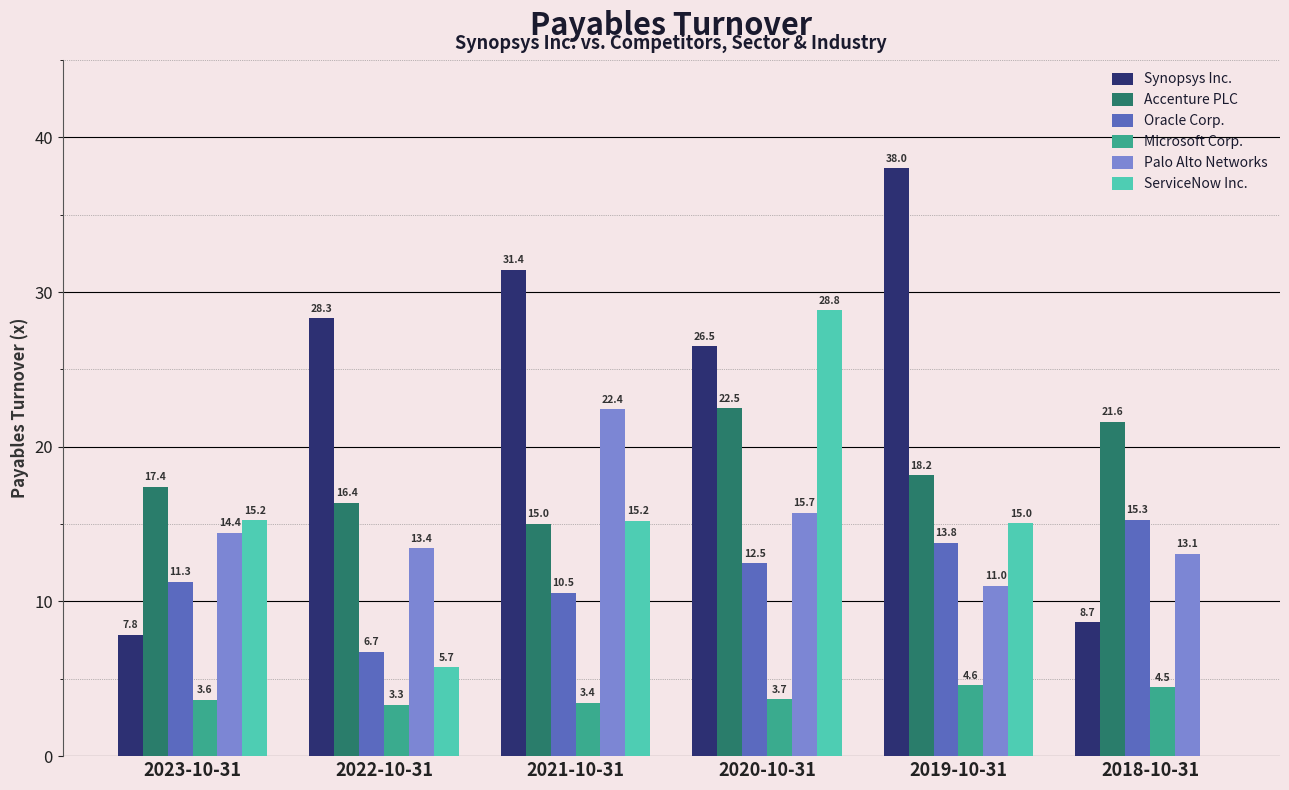

How many Microsoft Corp. values are between 3 and 4?

4